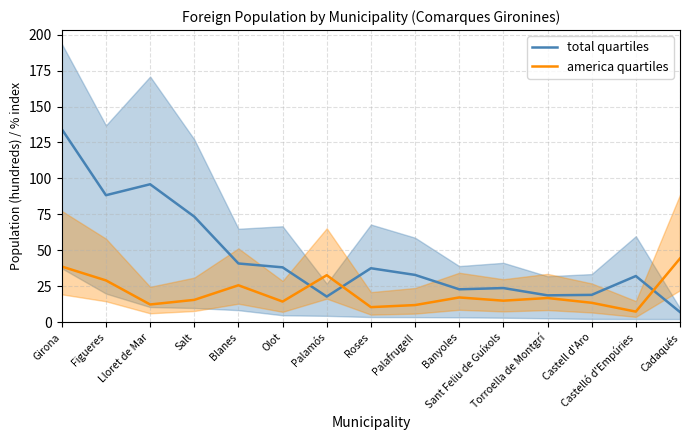

At Figueres, list the series in order from smallest to largest.

america quartiles, total quartiles